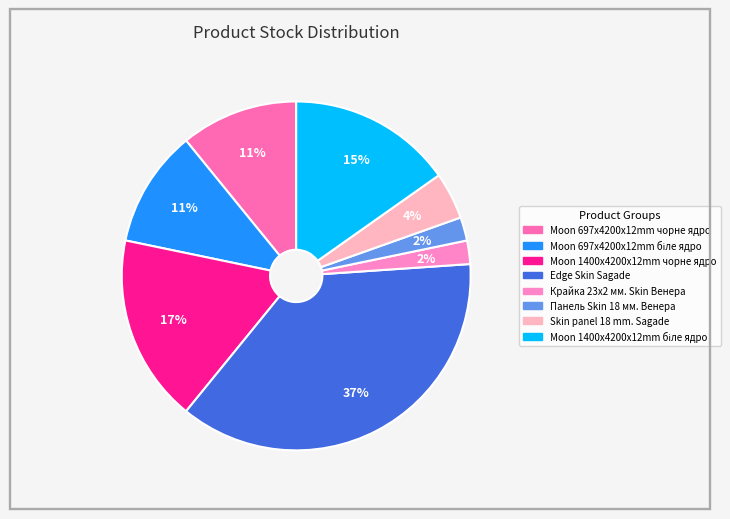

Rank the categories by value from highest to lowest.

Edge Skin Sagade, Moon 1400x4200x12mm чорне ядро, Moon 1400x4200x12mm біле ядро, Moon 697x4200x12mm чорне ядро, Moon 697x4200x12mm біле ядро, Skin panel 18 mm. Sagade, Крайка 23x2 мм. Skin Венера, Панель Skin 18 мм. Венера